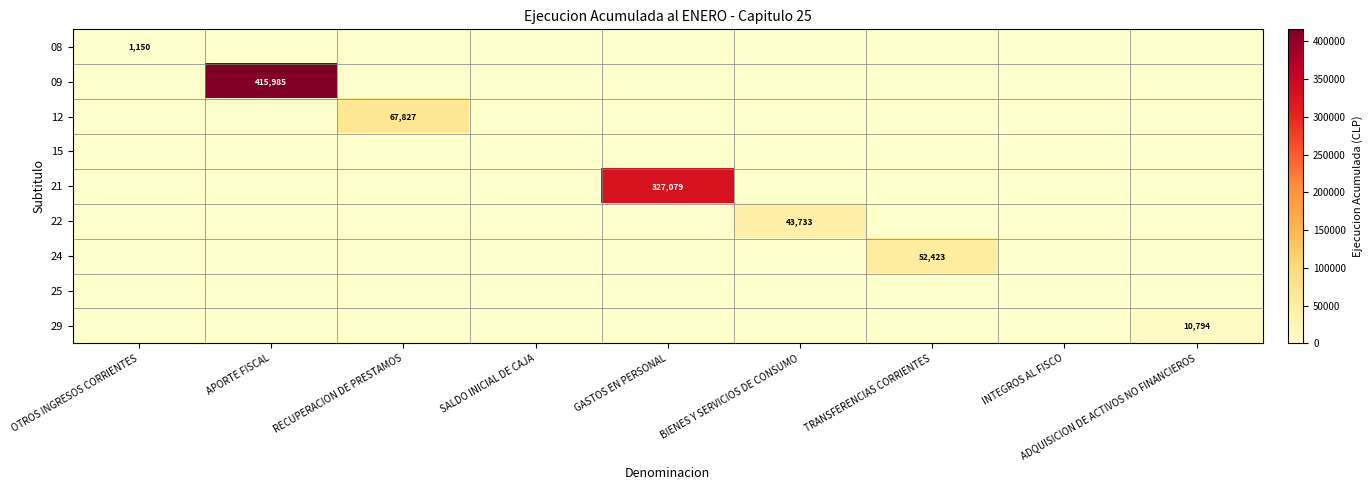

The value of 09 at APORTE FISCAL is 573428. True or false?

False